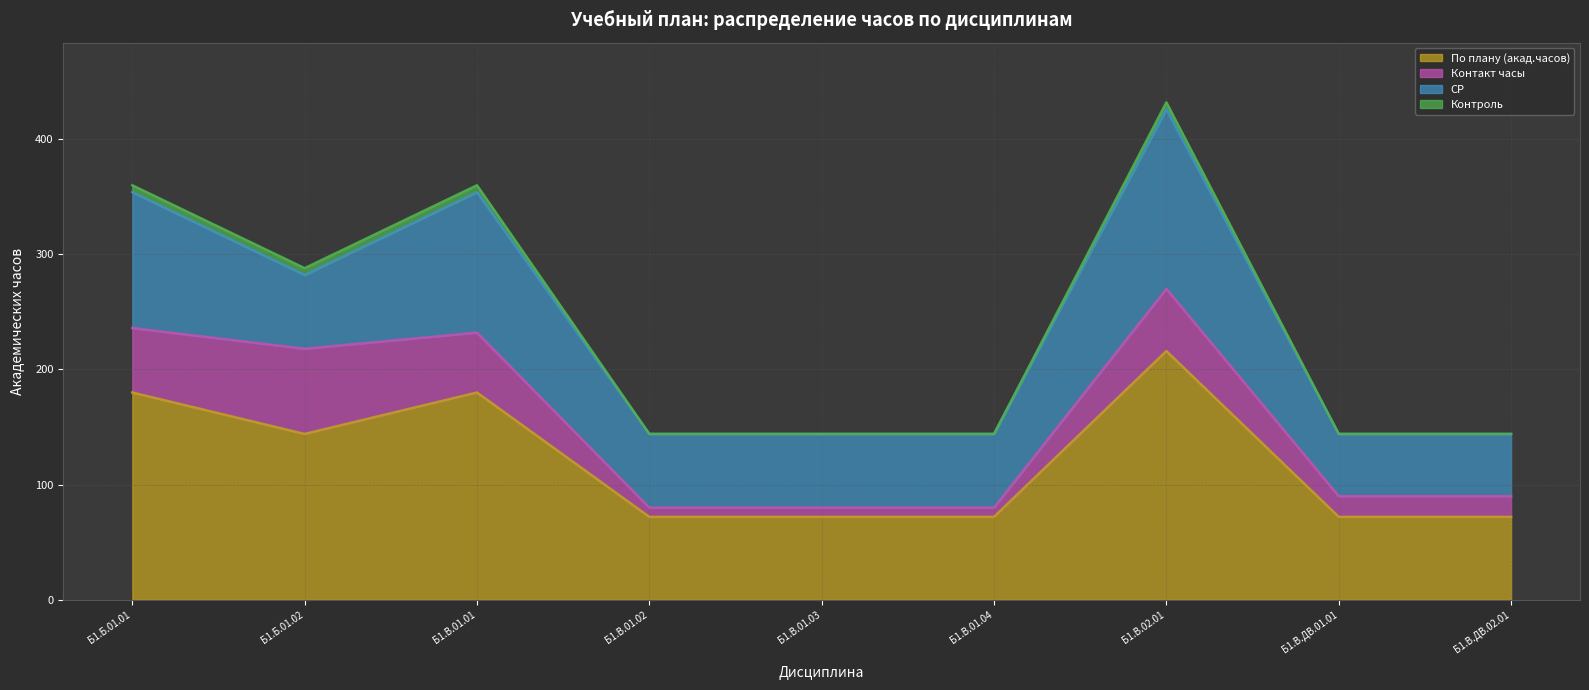

What is the difference between the maximum and minimum values in the По плану (акад.часов) series?

144